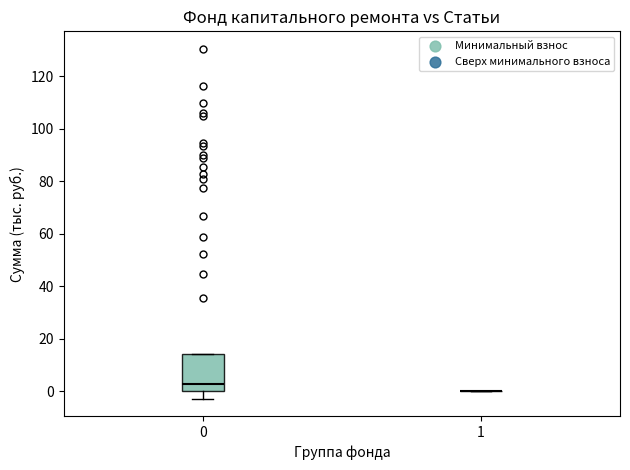

Reading left to right, transcribe this box plot: for each box, give where its median line is, the range the box spans, and where its two whiskers end, as read against the y-axis. The values are not printed on the chart, so give them approximately, as read against the axis.

0: median 2, box 0 to 14, whiskers -2 to 14
1: box collapsed to a line at 0, whiskers 0 to 0